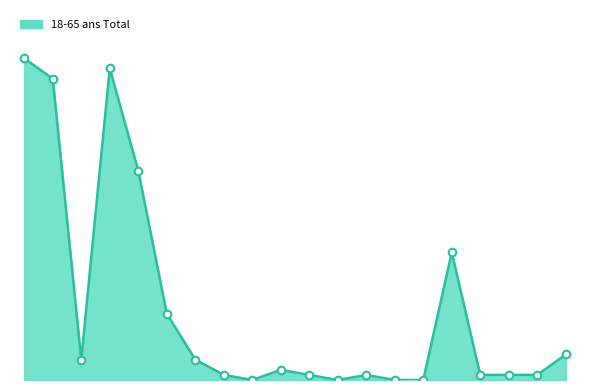

Does the chart have visible grid lines?

No